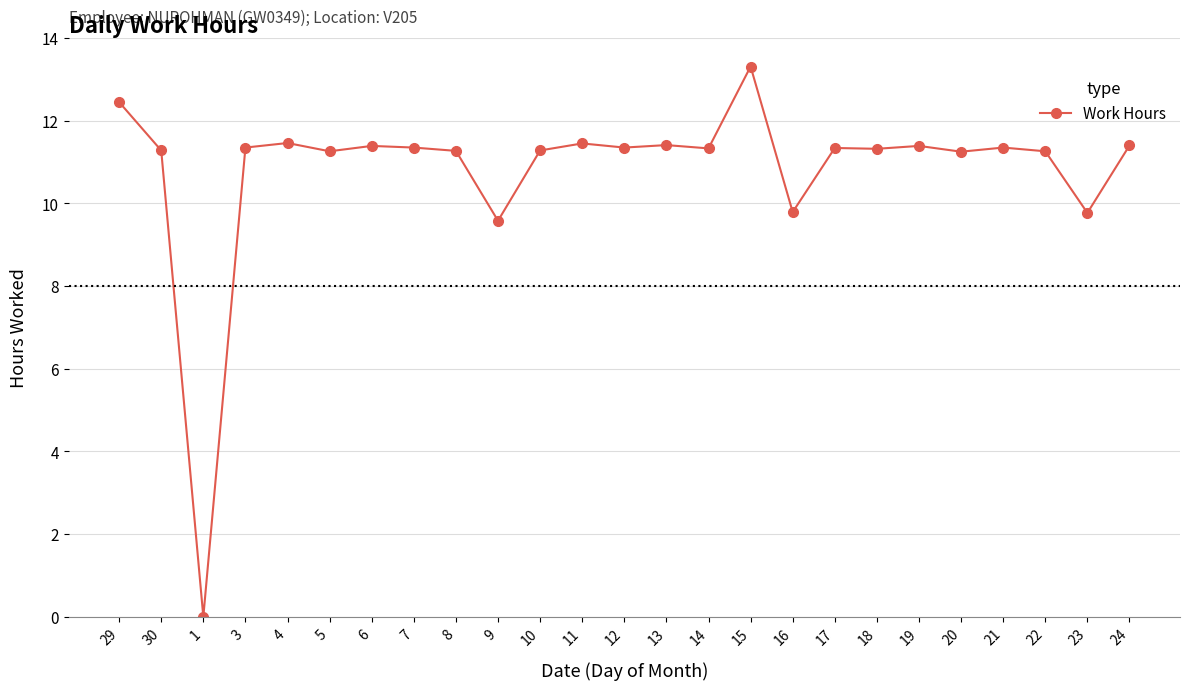

Which category has the highest value across all series?

15